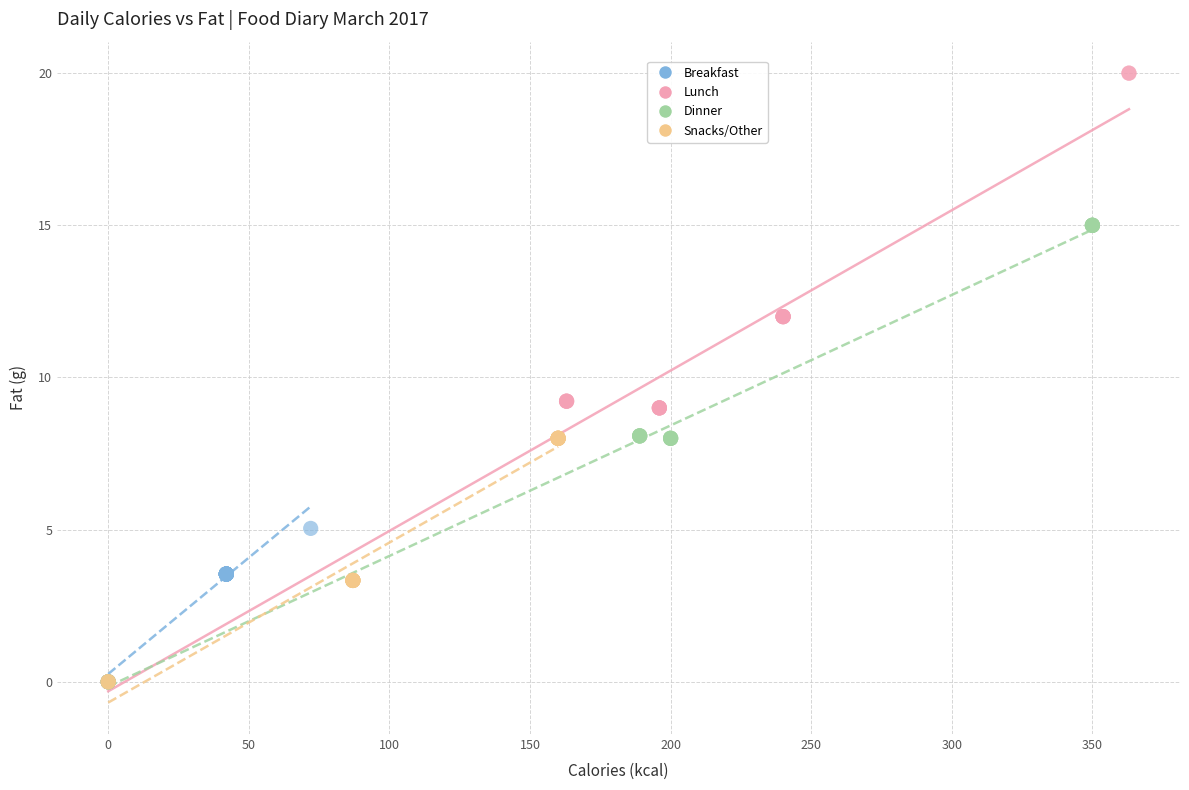

Which series contains the highest Y value?

Lunch